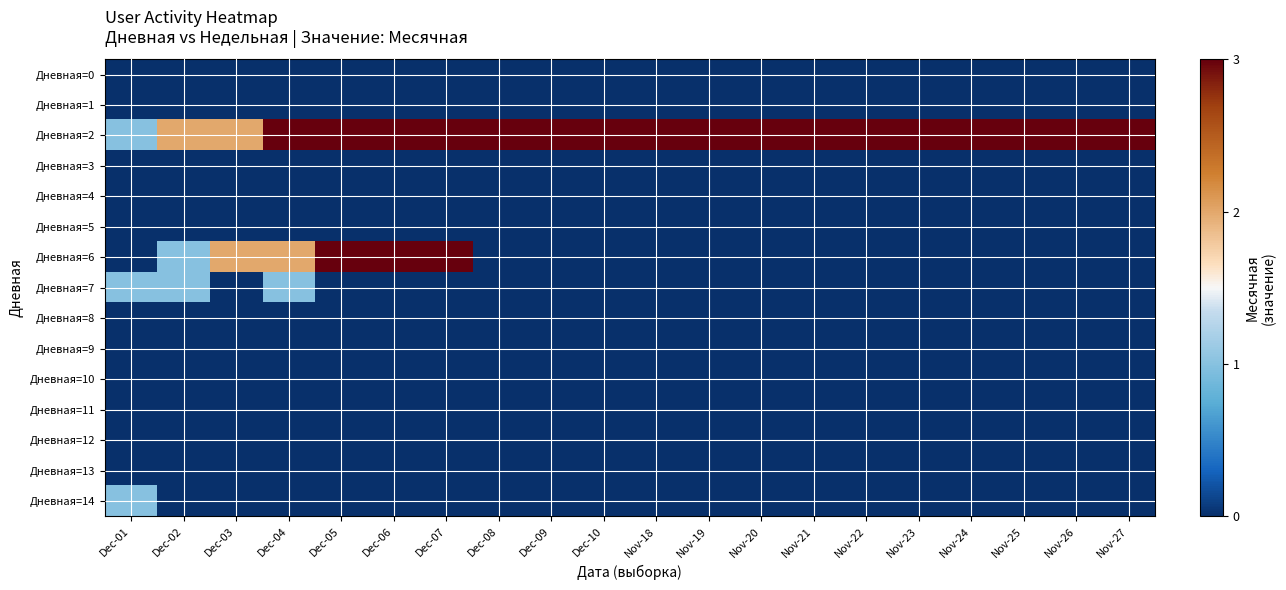

What is the spread (max minus min) of values at Dec-01?

1